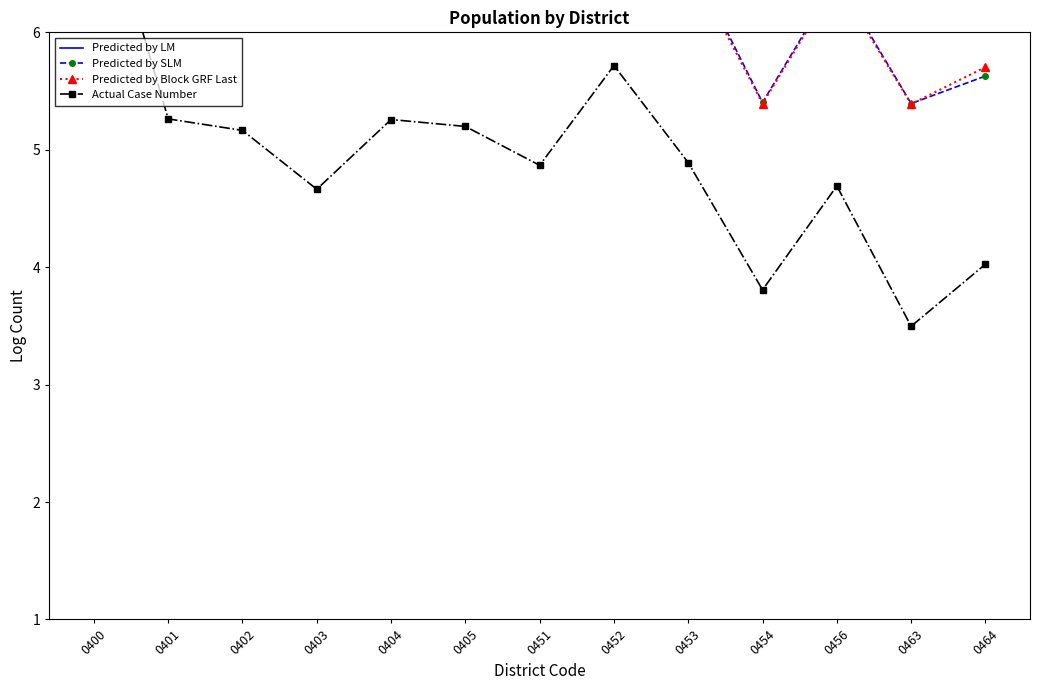

Does the chart have visible grid lines?

No